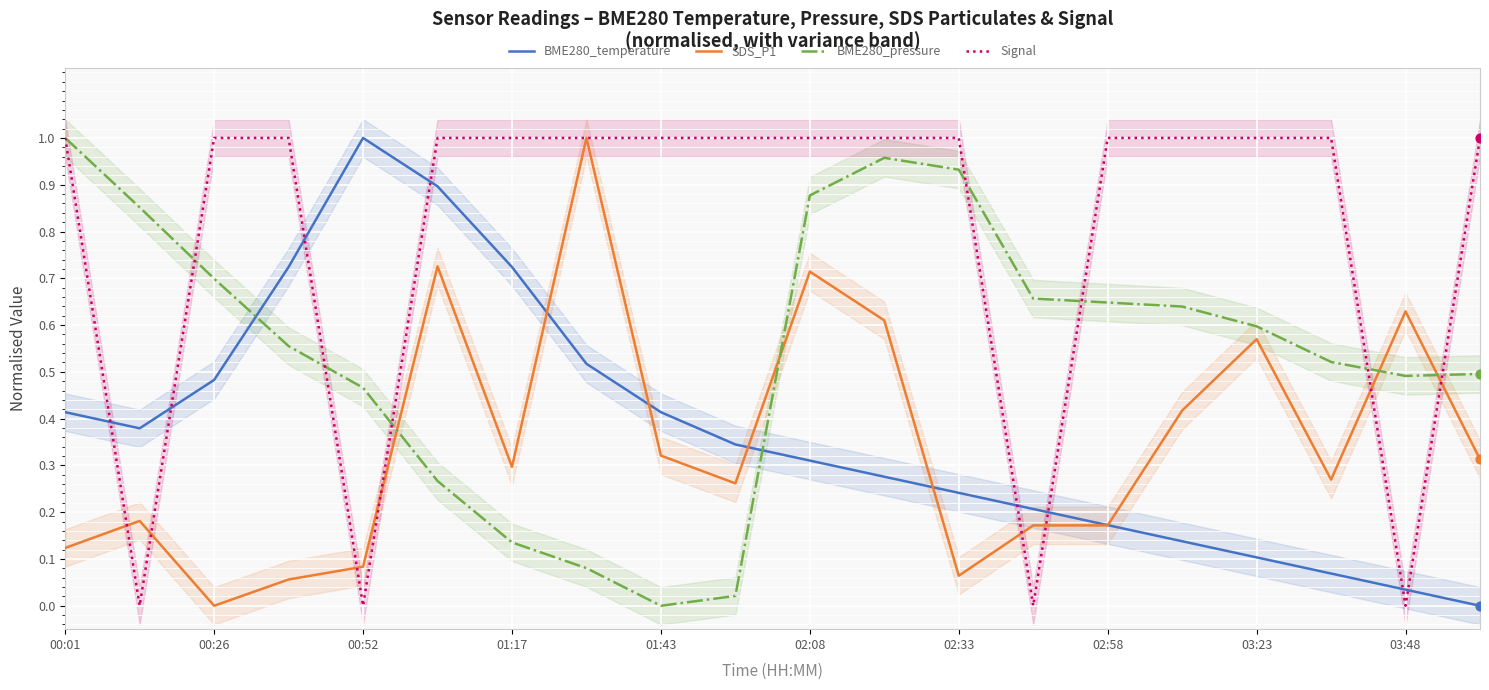

Which series has the largest Y range (max minus min)?

BME280_temperature